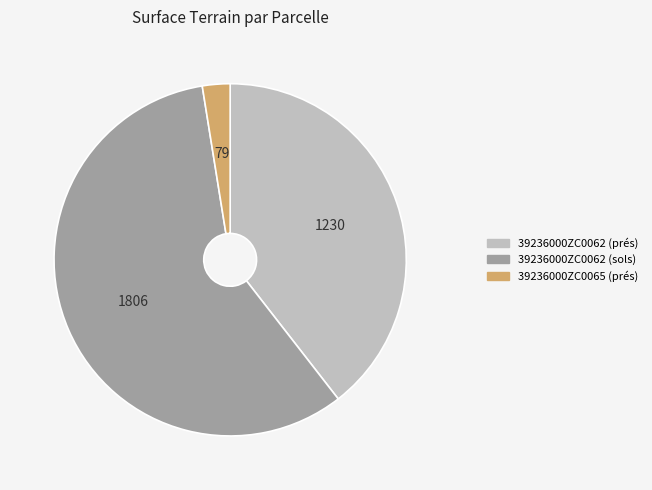

Count the number of slices in the pie.

3